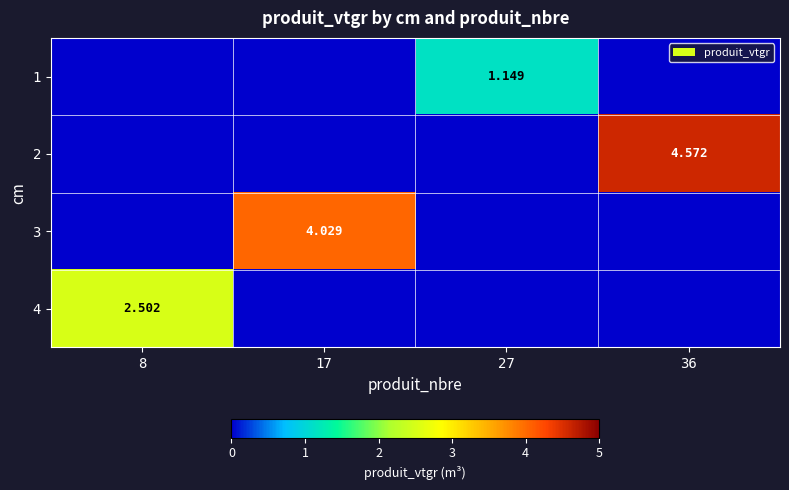

At how many categories does at least one series exceed 4?

2